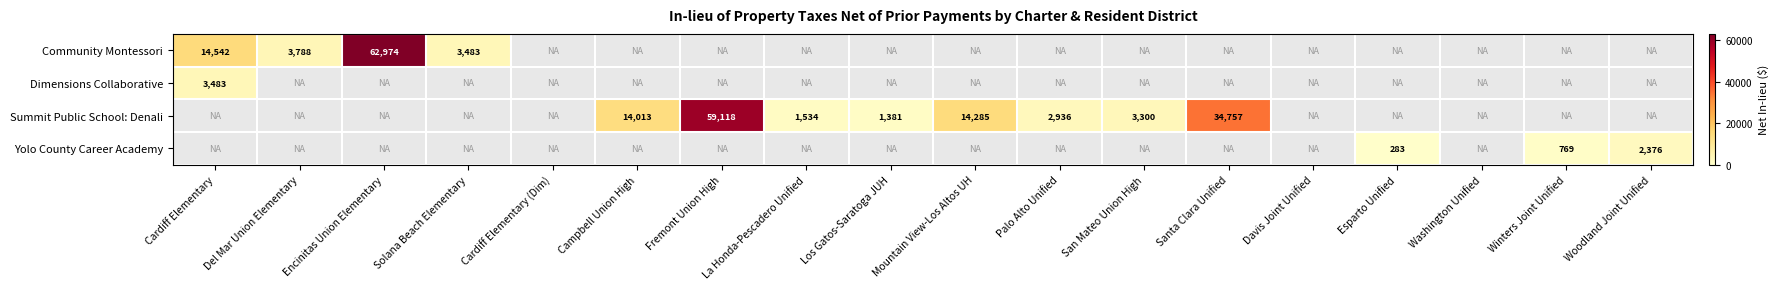

True or false: Community Montessori has a value of 27077 at Encinitas Union Elementary.

False